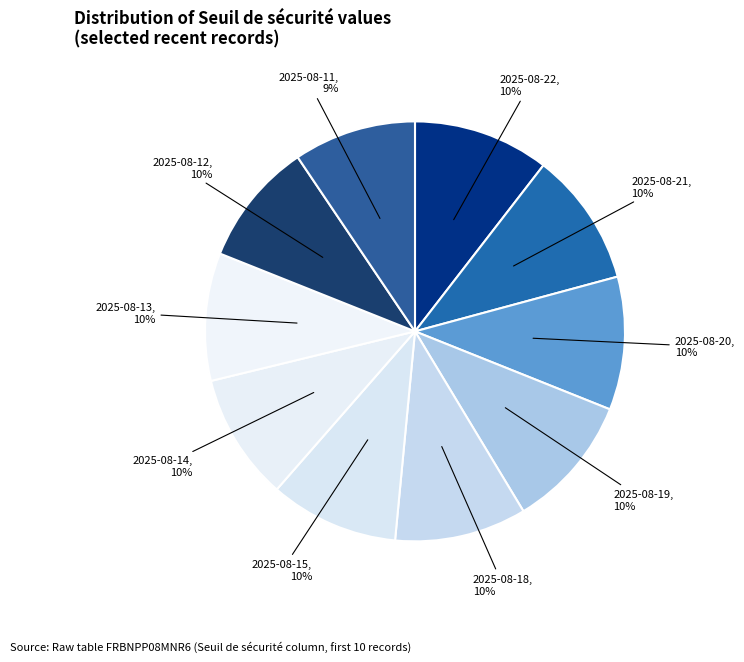

How many segments does this pie chart have?

10